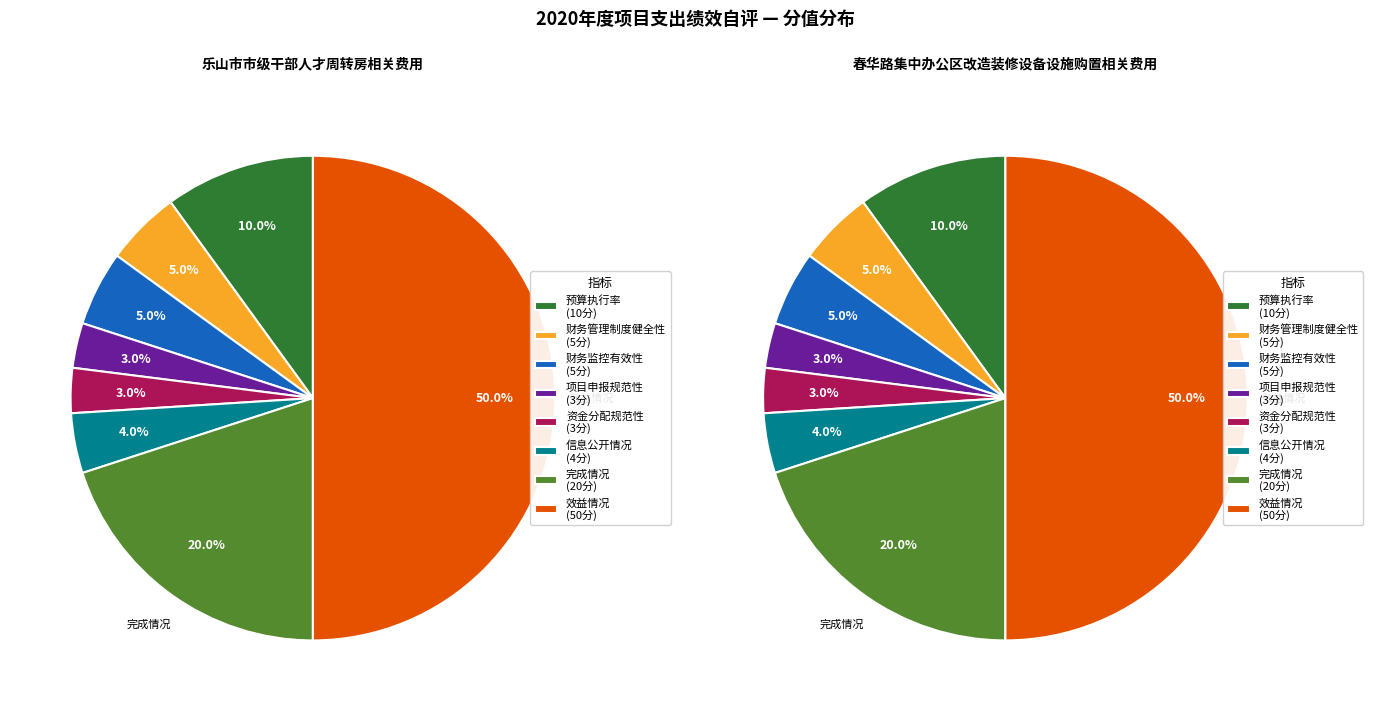

What is the largest slice in the pie chart?

效益情况